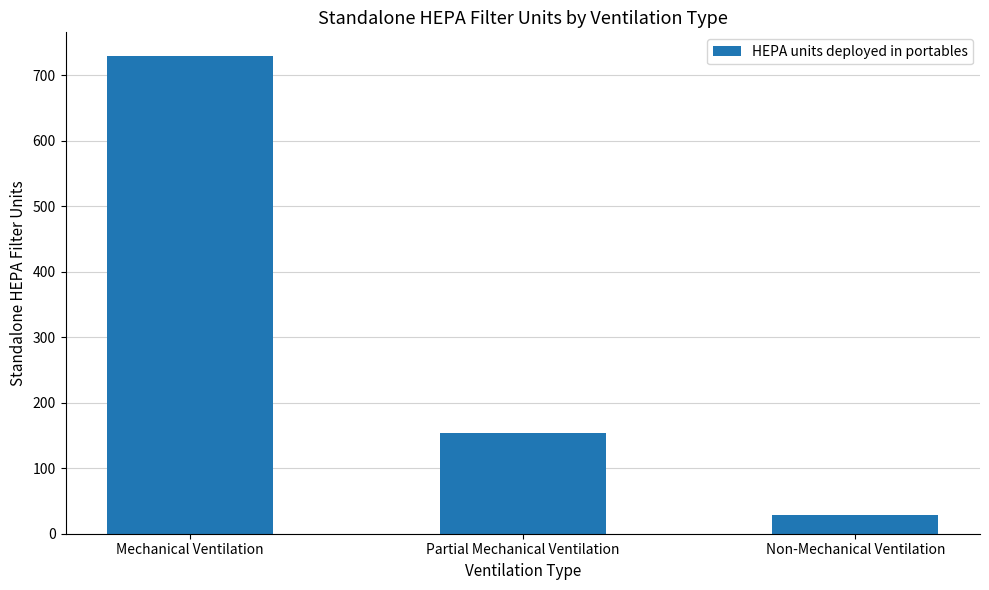

What is the label of the 2nd bar from the left?

Partial Mechanical Ventilation